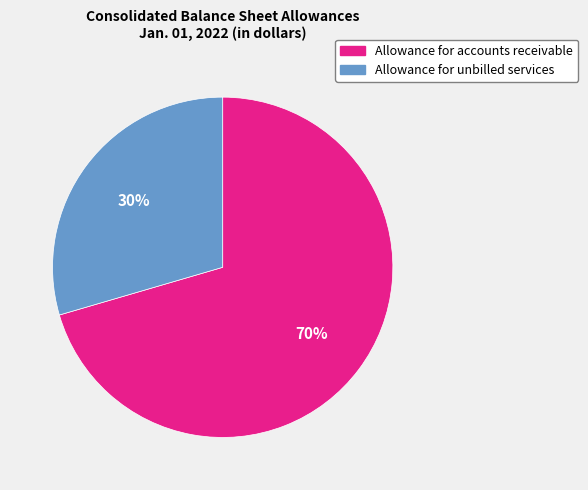

Rank the categories by value from lowest to highest.

Allowance for unbilled services, Allowance for accounts receivable